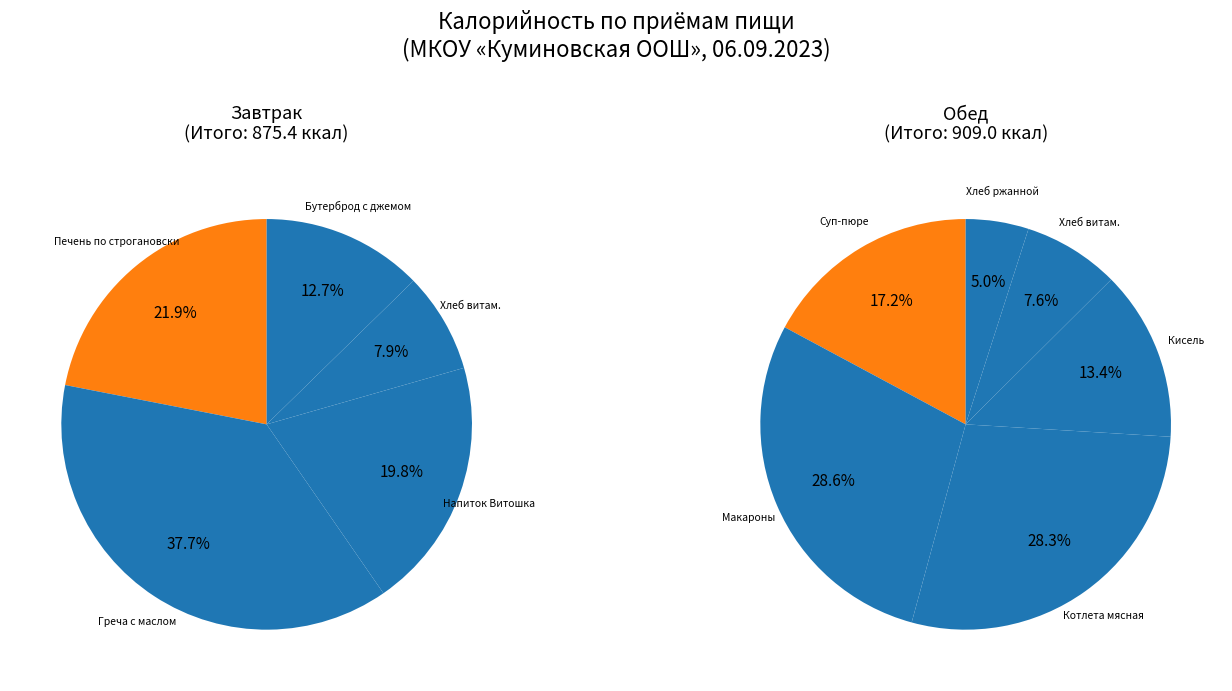

How many segments does this pie chart have?

11